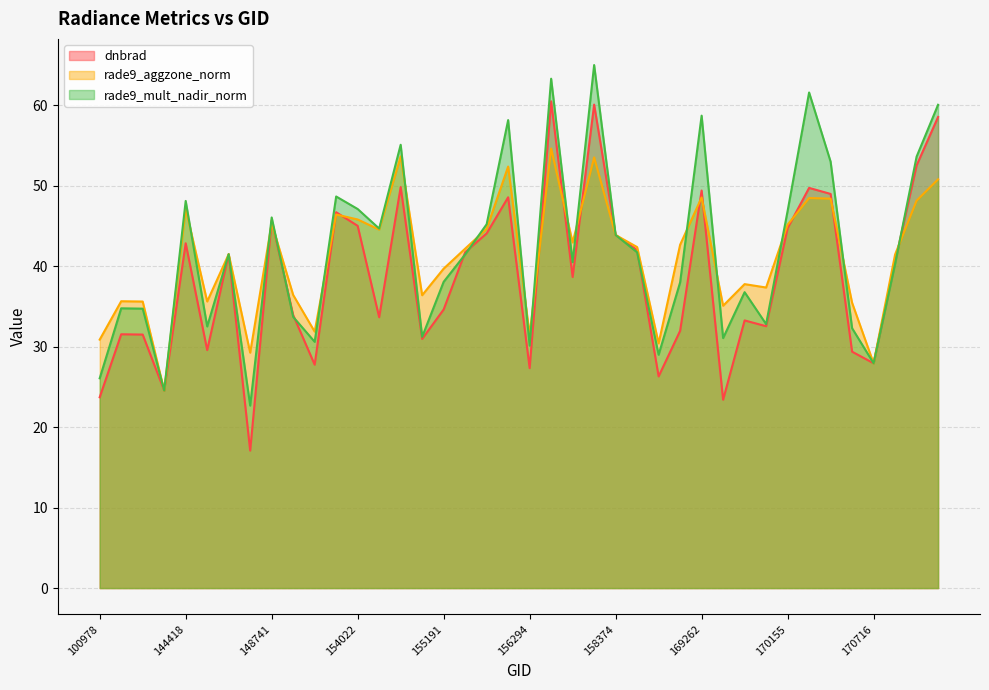

At how many categories does at least one series exceed 61?

3